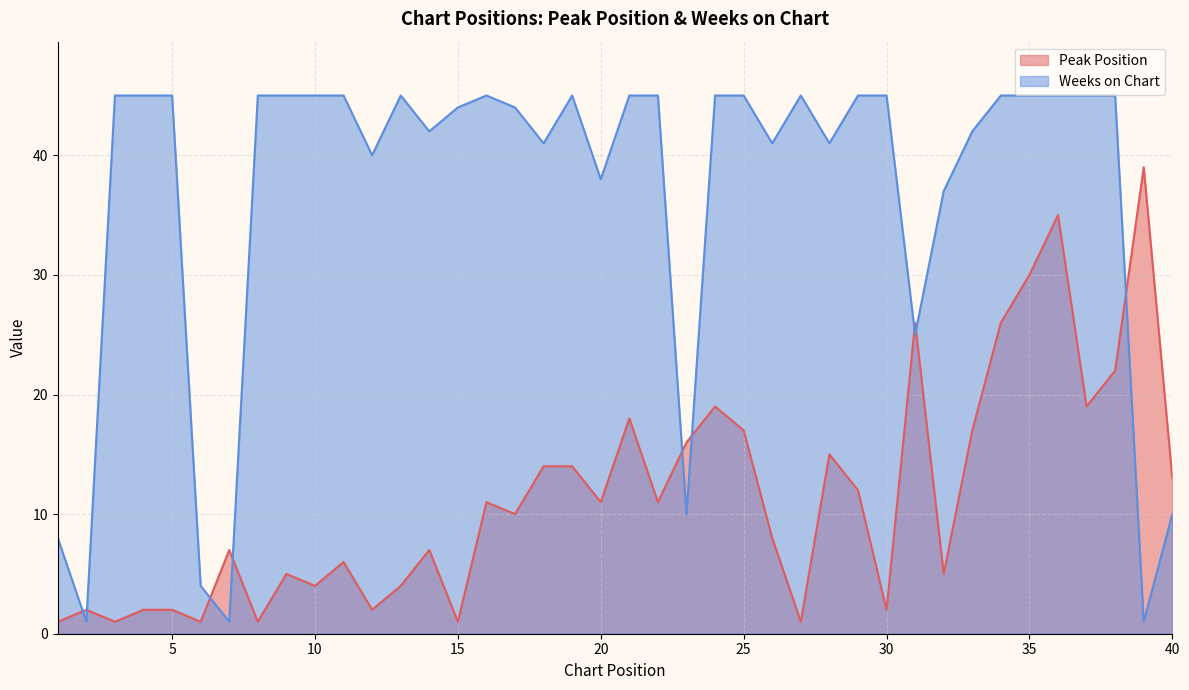

How many intersections are there between Peak Position and Weeks on Chart?

9